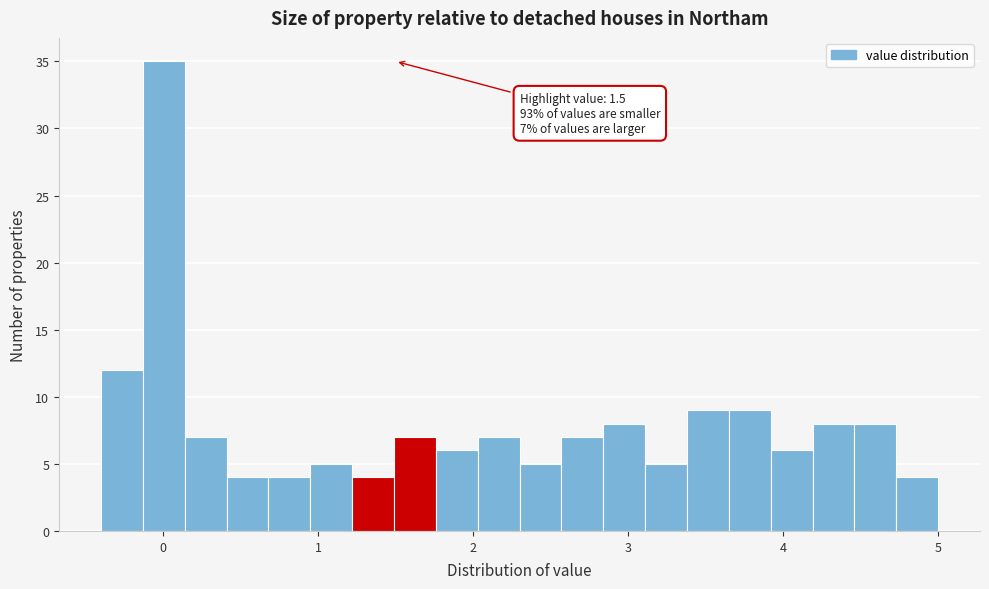

Around what value on the x-axis is the tallest bar? Give the approximate position of its centre, as read against the axis.

0.0